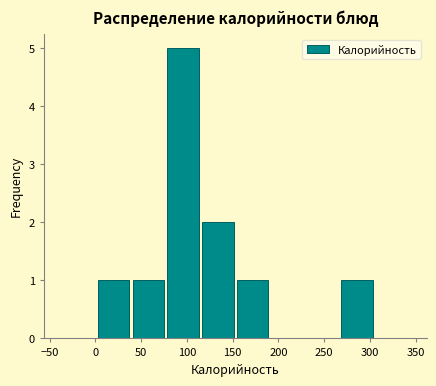

How tall is the bar that spans 265 to 305 on the x-axis? Neither the bar edges nor the heights are printed on the chart, so give them approximately, as read against the axes.

1